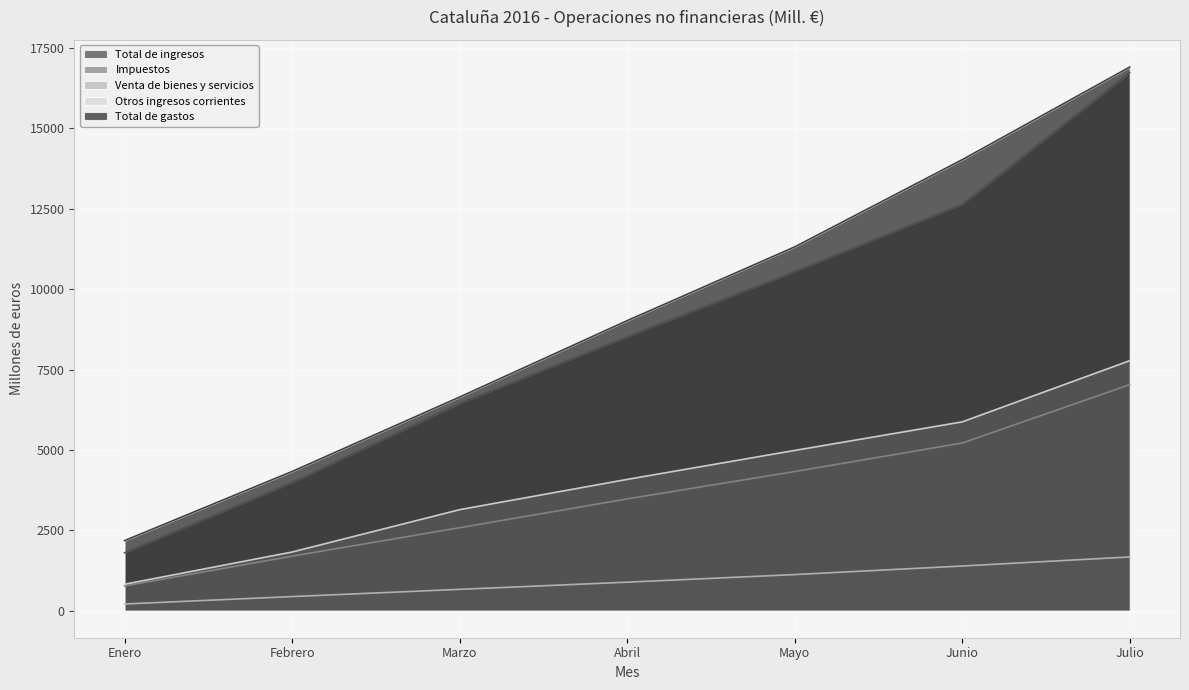

Which category has the lowest value across all series?

Enero